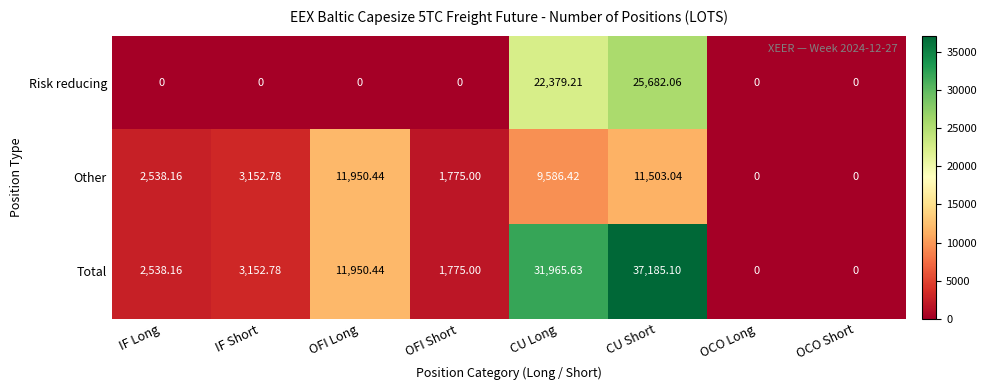

Rank the series by their maximum value, from lowest to highest.

Other, Risk reducing, Total